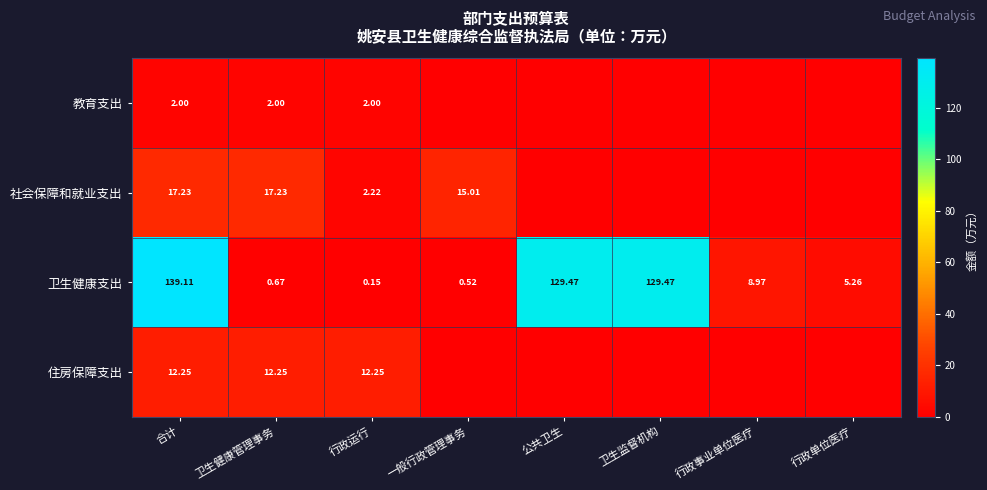

The value of 社会保障和就业支出 at 合计 is 6.9. True or false?

False